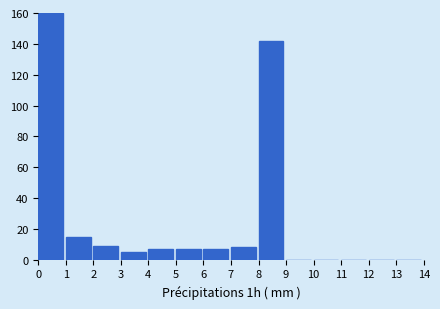

Reading left to right, transcribe this chart: for each bar, give the range it covers on the x-axis and its height. The values are not printed on the chart, so give them approximately, as read against the axis.

0 to 1: 160
1 to 2: 16
2 to 3: 10
3 to 4: 6
4 to 5: 8
5 to 6: 8
6 to 7: 8
7 to 8: 8
8 to 9: 142
9 to 10: 0
10 to 11: 0
11 to 12: 0
12 to 13: 0
13 to 14: 0